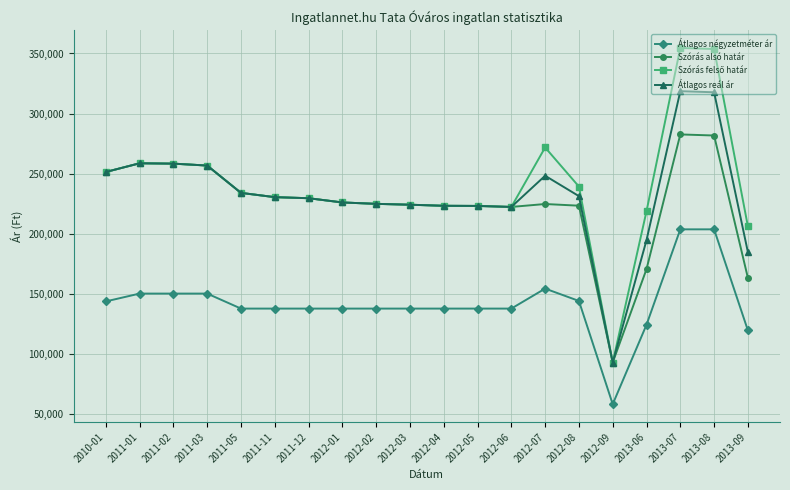

What is the minimum value shown in the chart?

57851